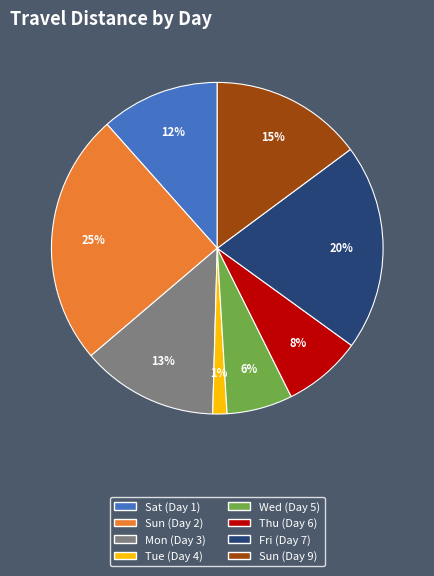

Is there a majority slice in this chart?

No